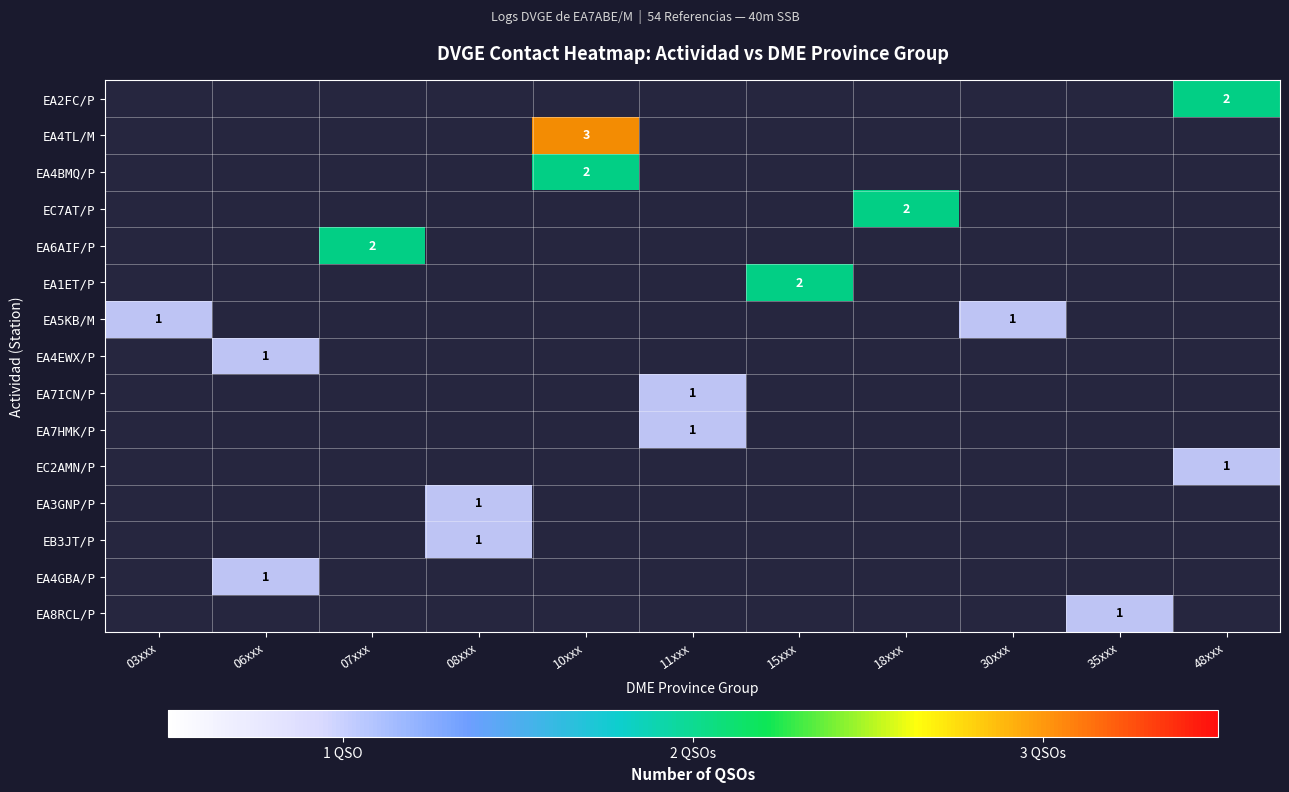

What is the difference between the highest and lowest values at 30xxx?

1